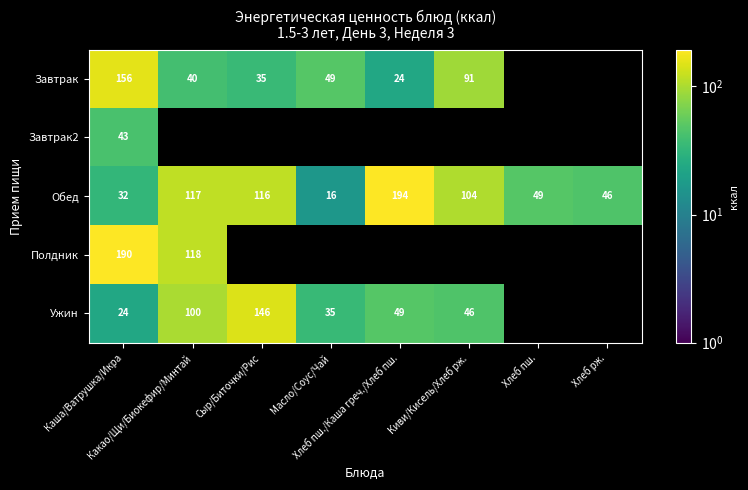

At which category is the sum across all series the highest?

Каша/Ватрушка/Икра